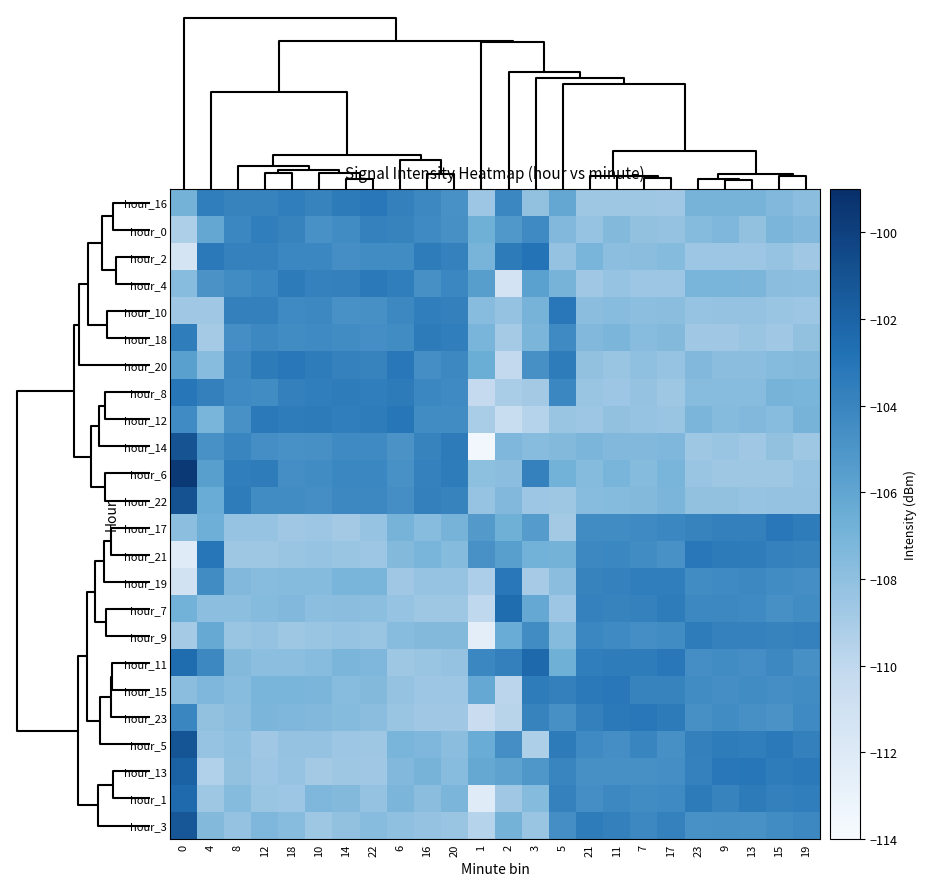

What is the maximum value shown in the chart?

-99.6